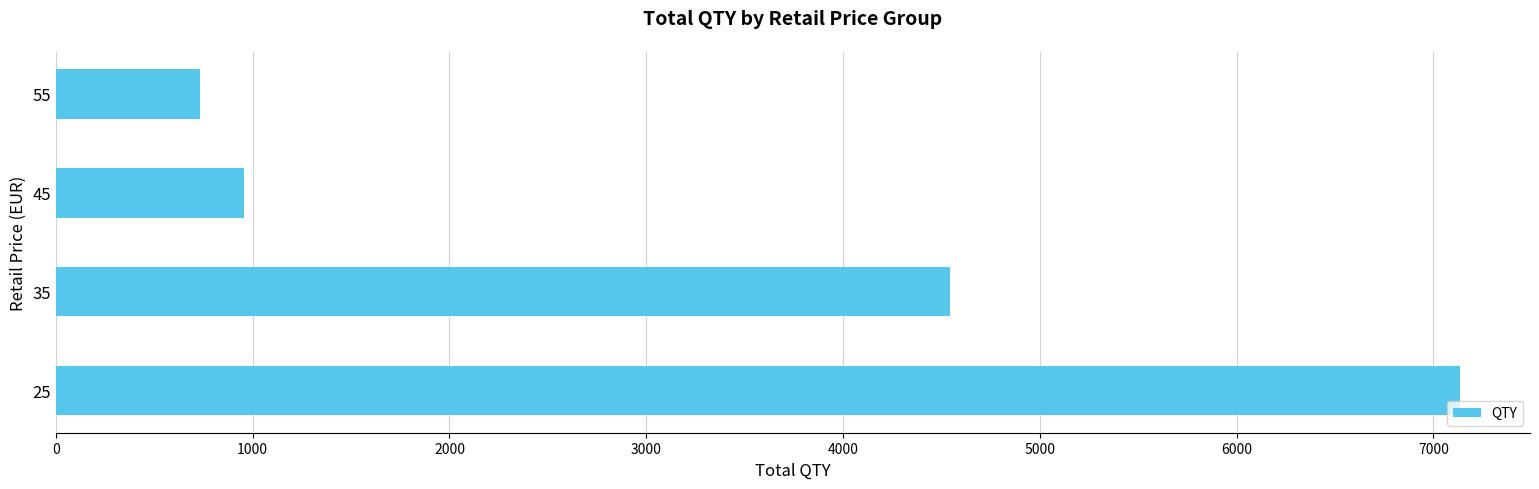

Reading bottom to top, what are all the values shown in this chart?

25=7134	35=4541	45=958	55=732